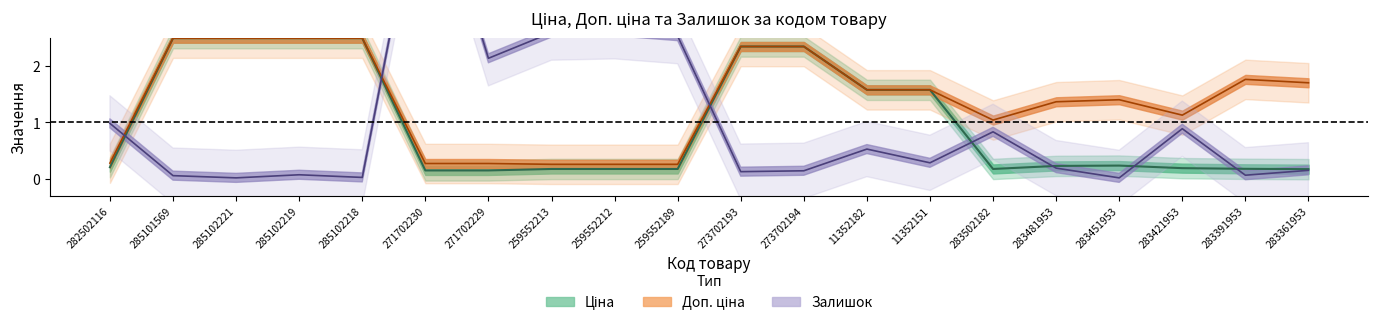

List the series in order of their peak value, highest first.

Залишок, Ціна, Доп. ціна